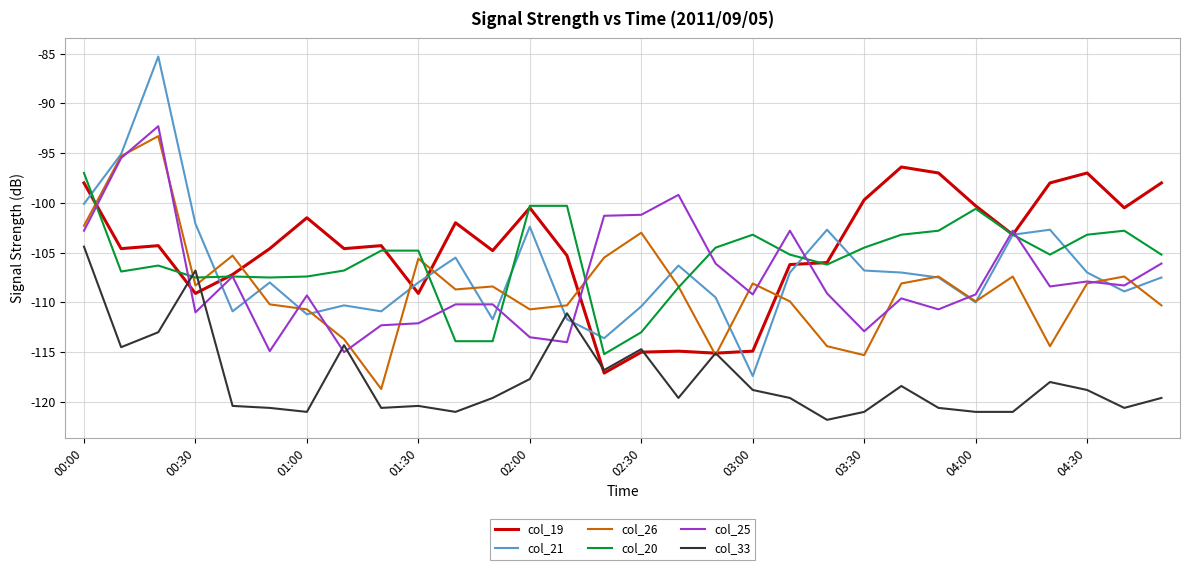

Which series has the widest spread of values?

col_21